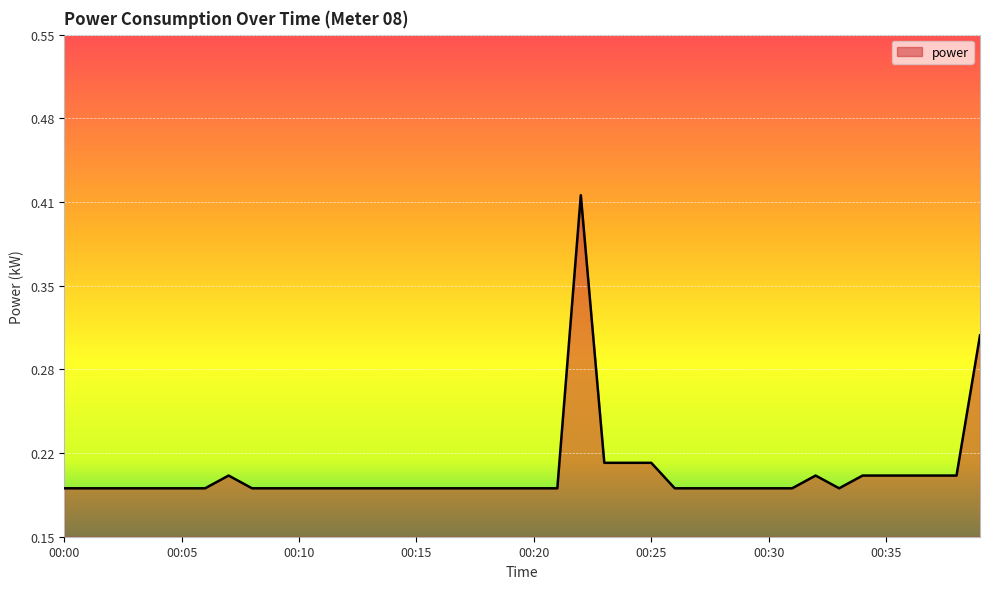

Which category has the lowest value across all series?

00:00